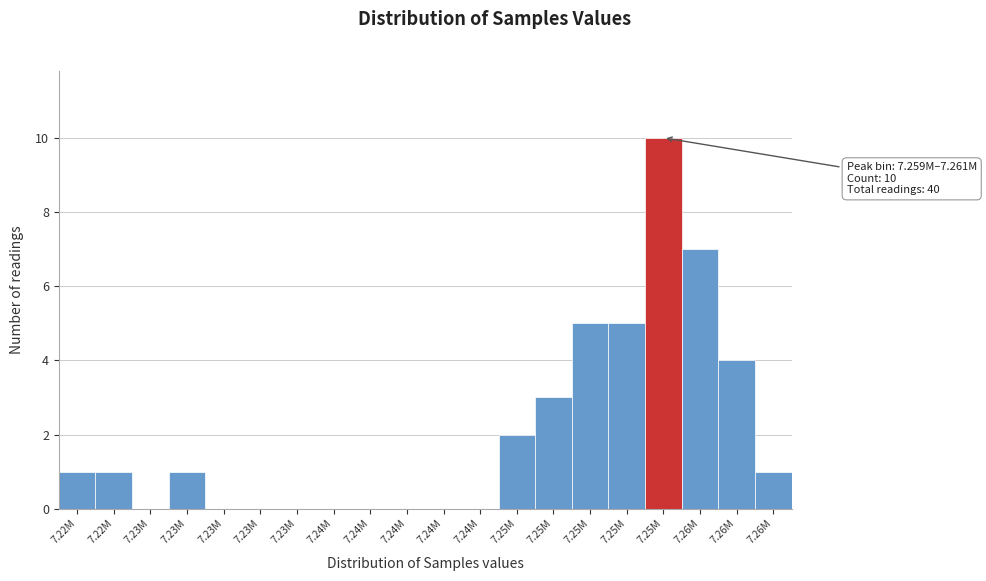

Count the number of categories in the chart.

20